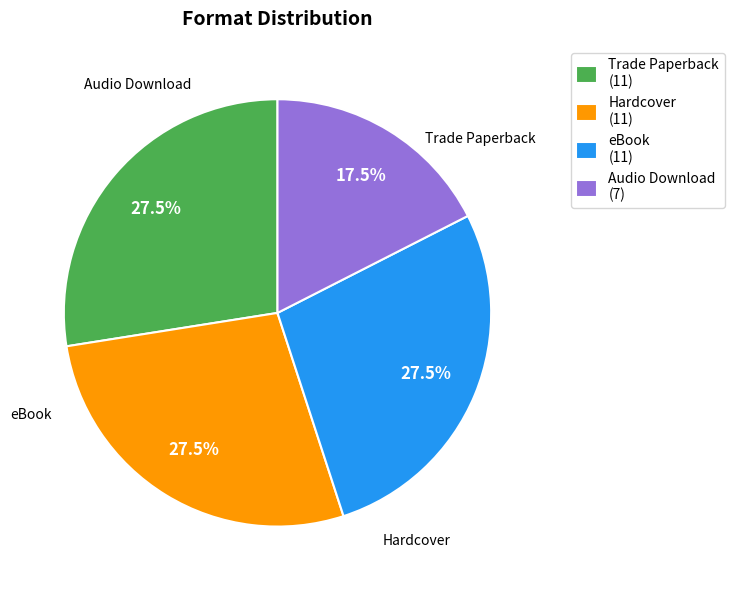

Which category has the smallest portion of the pie?

Audio Download